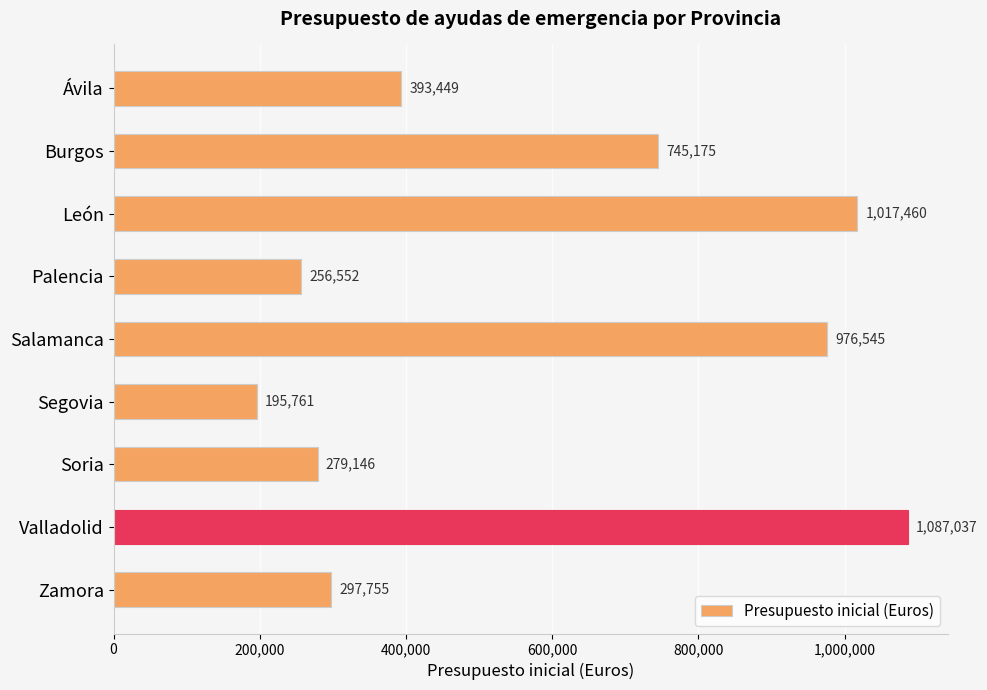

Reading top to bottom, extract all data points from this chart.

Ávila=393449	Burgos=745175	León=1017460	Palencia=256552	Salamanca=976545	Segovia=195761	Soria=279146	Valladolid=1087037	Zamora=297755